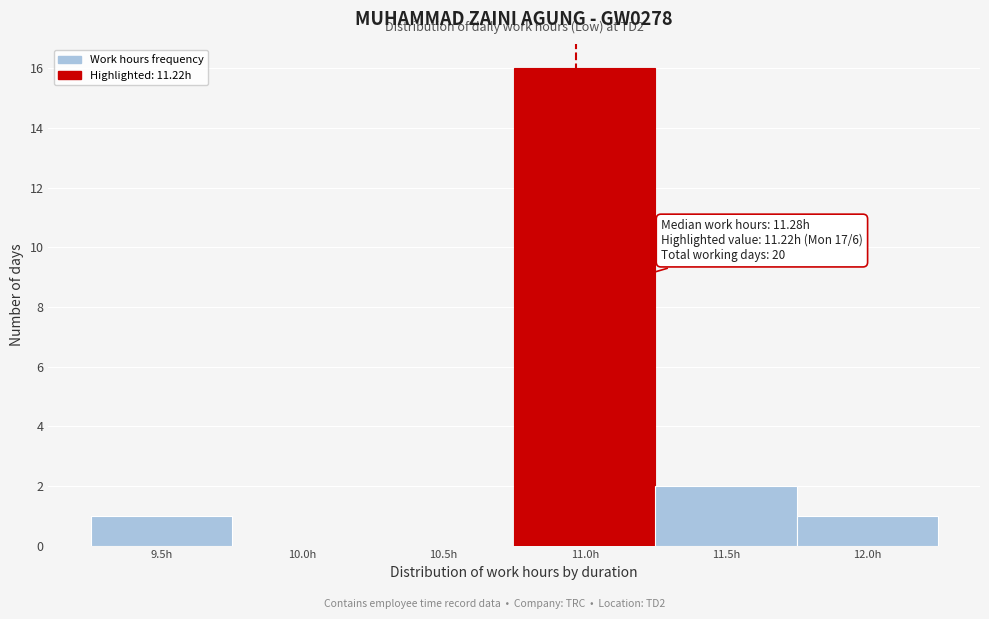

Reading left to right, extract all data points from this chart.

9.5h=1	10.0h=0	10.5h=0	11.0h=16	11.5h=2	12.0h=1